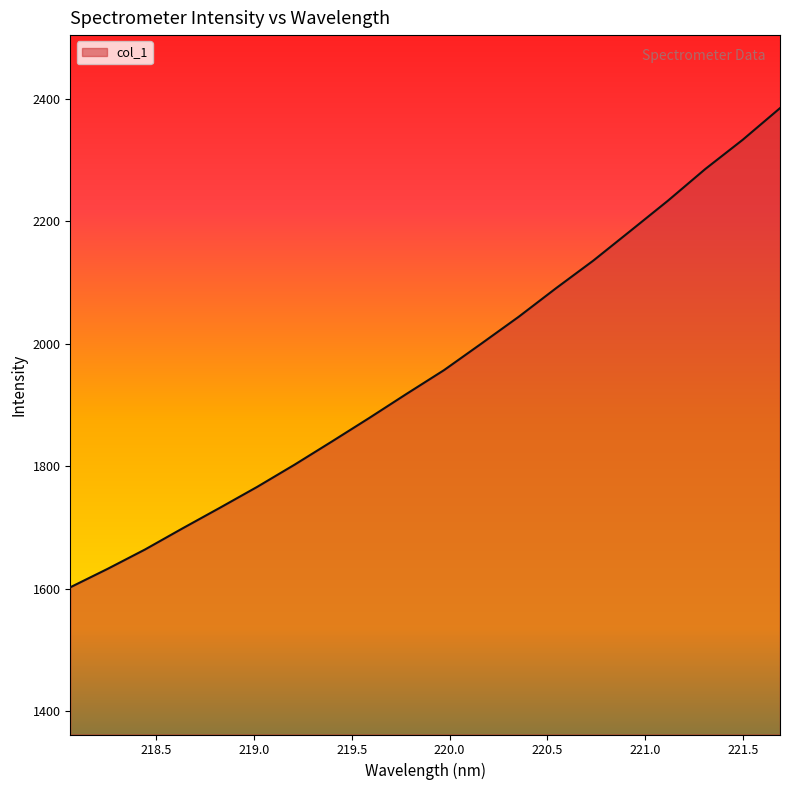

Reading left to right, what are all the values shown in this chart?

1602.6	1632.7	1664.3	1698.7	1732.3	1766.6	1802.8	1840.7	1879.1	1918.5	1957.1	2000.5	2044.3	2090.9	2136.1	2184.9	2234.0	2285.7	2333.3	2385.0